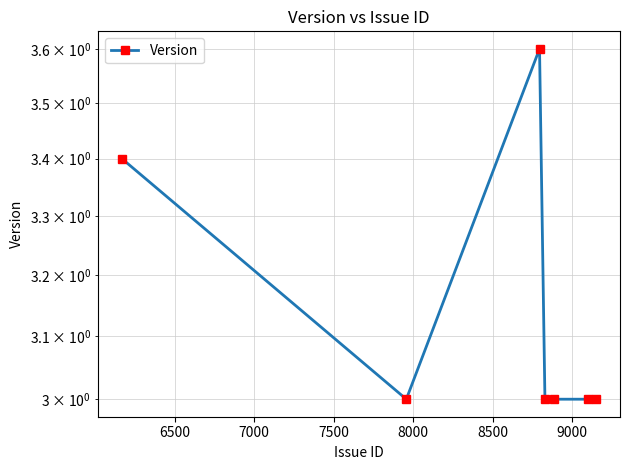

How many interior local peaks (higher than both neighbors) does the data have?

1